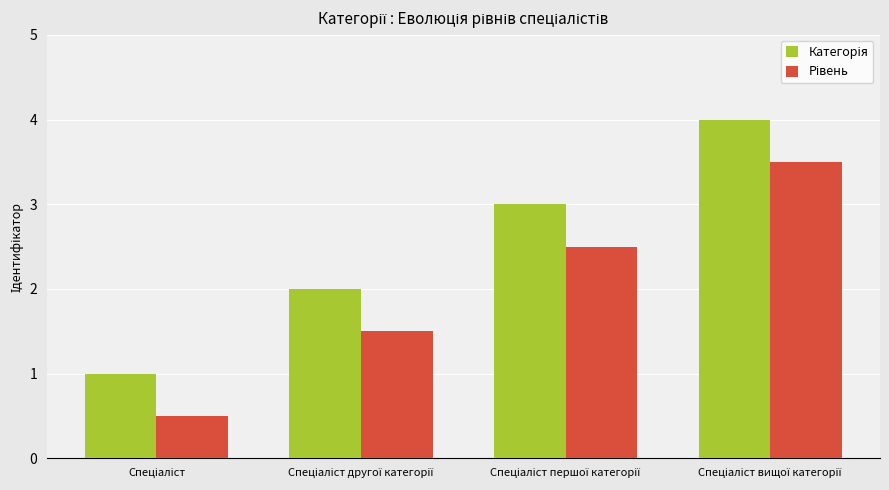

What is the maximum value shown in the chart?

4.0